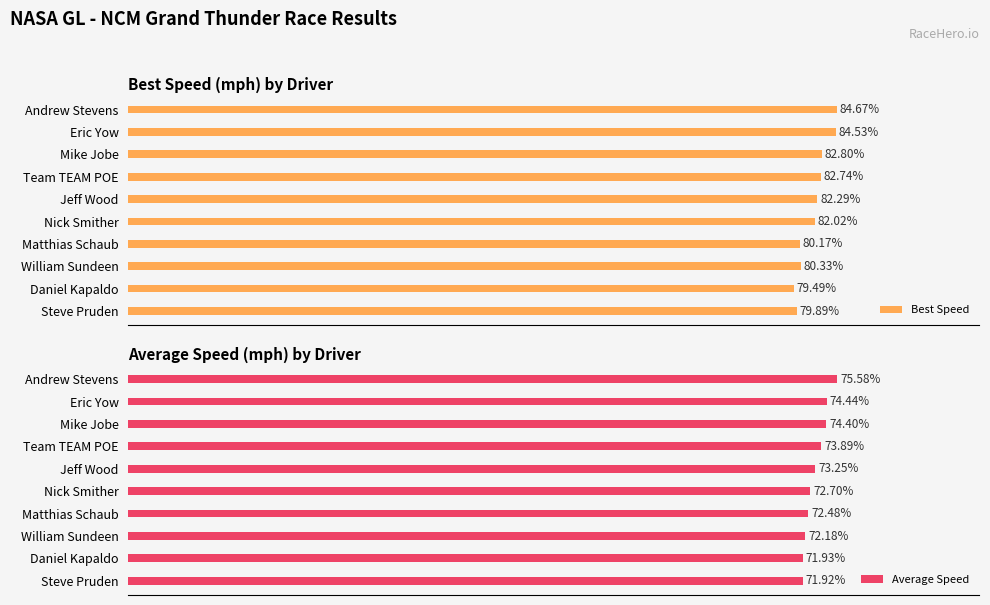

Which category has the lowest value in the Best Speed series?

Daniel Kapaldo